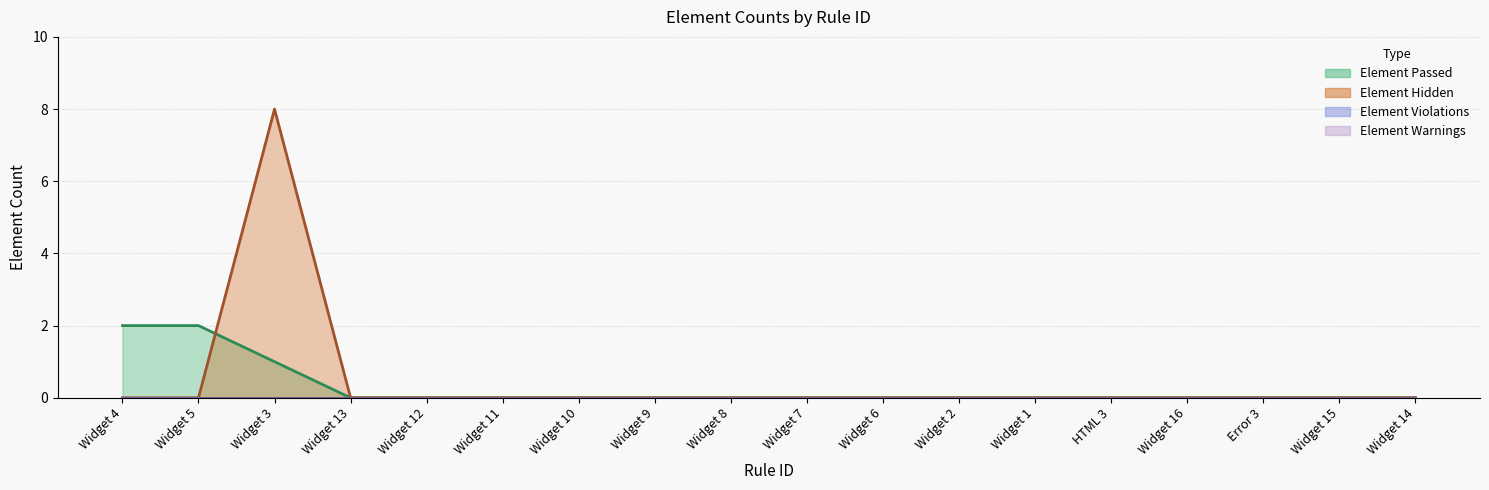

True or false: Element Hidden has a value of 0 at HTML 3.

True